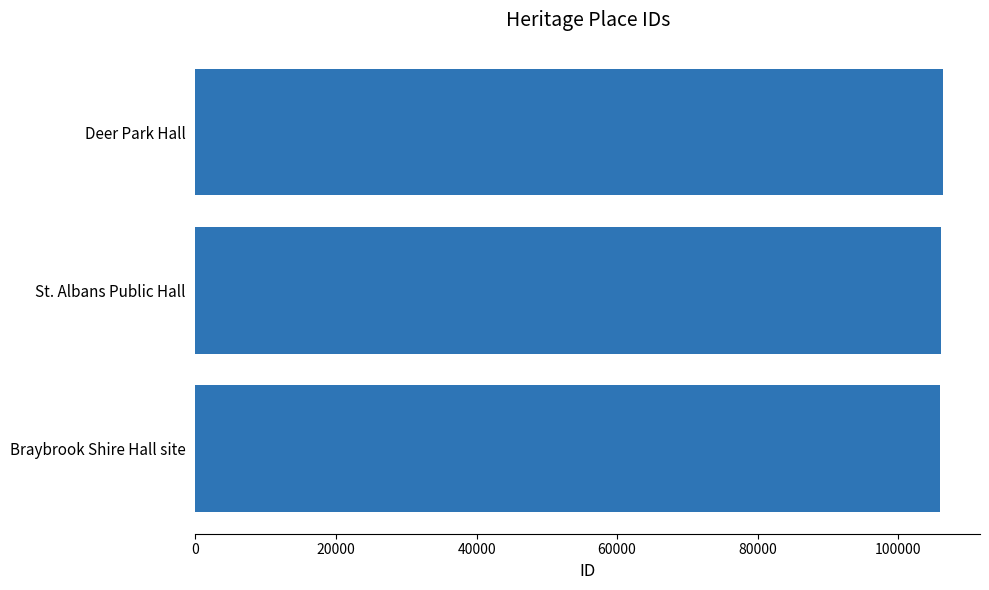

What is the ratio of the value at Deer Park Hall to the value at St. Albans Public Hall?

1.0